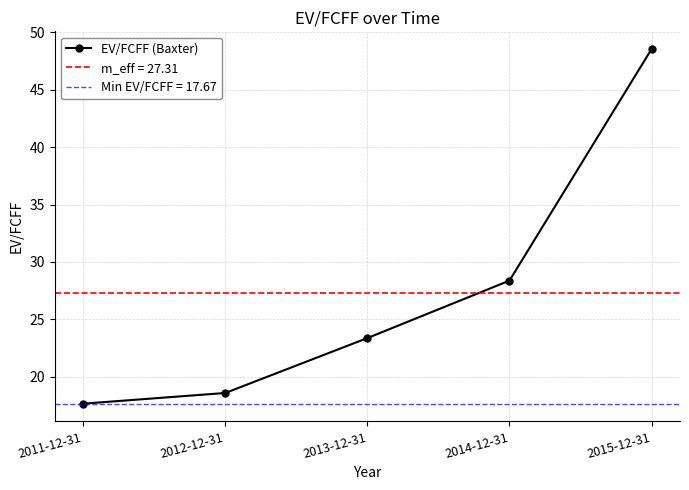

What is the maximum value shown in the chart?

48.5